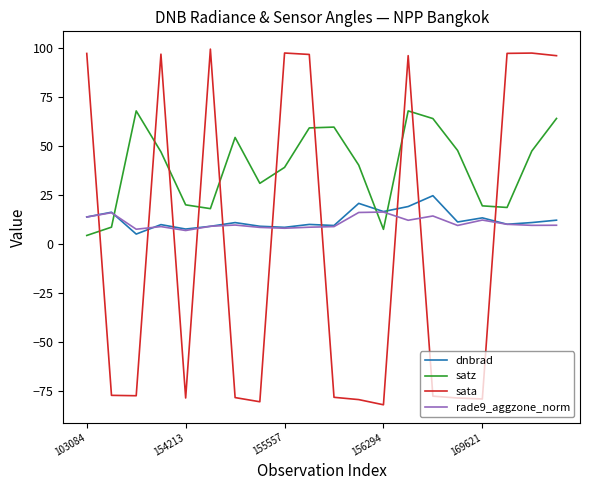

Rank the series by their maximum value, from highest to lowest.

sata, satz, dnbrad, rade9_aggzone_norm